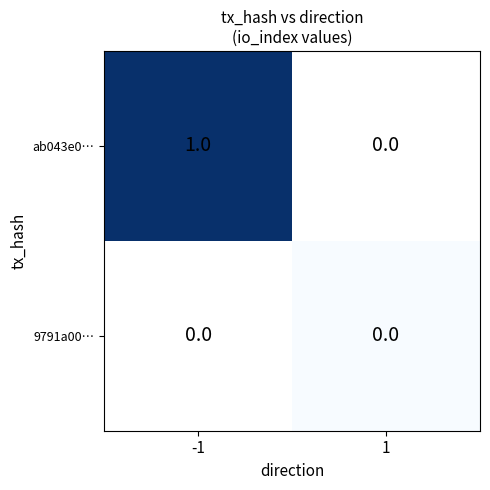

Is it true that ab043e0… equals 1 at -1?

True